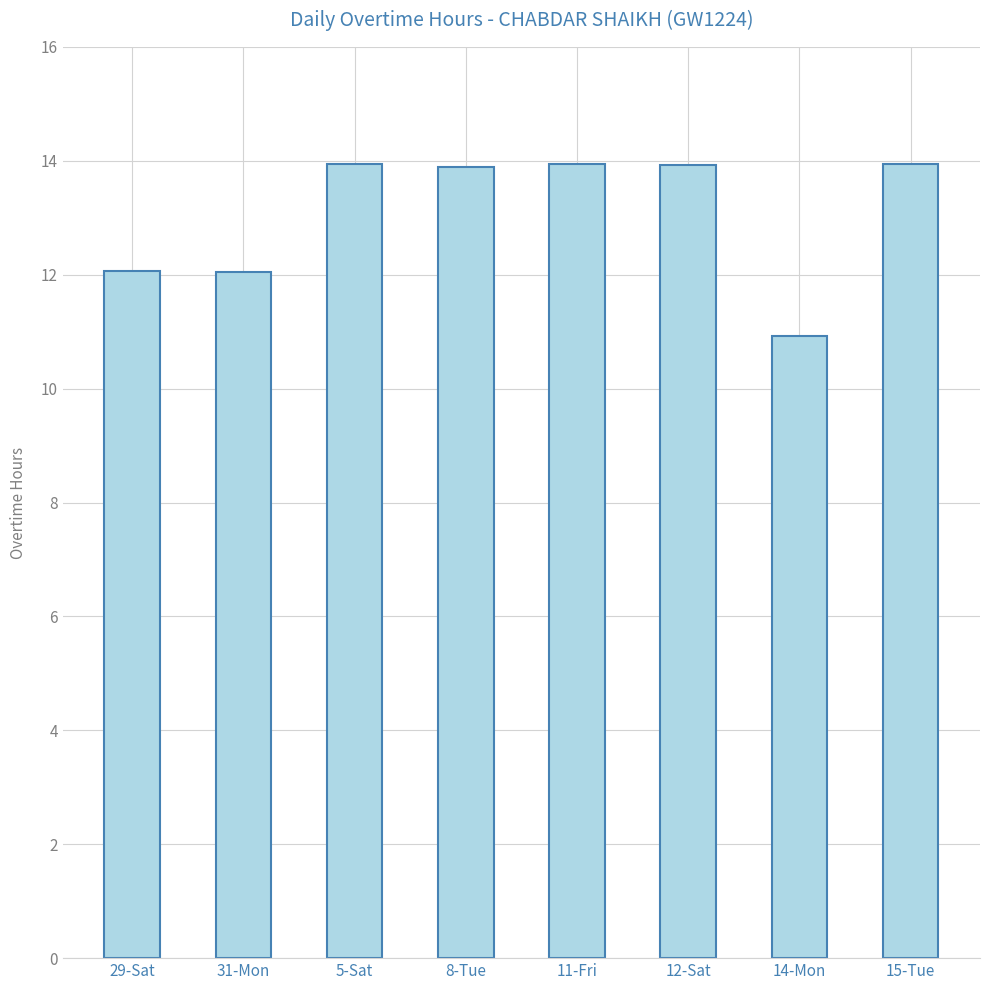

What is the change in value from 8-Tue to 14-Mon?

-3.0